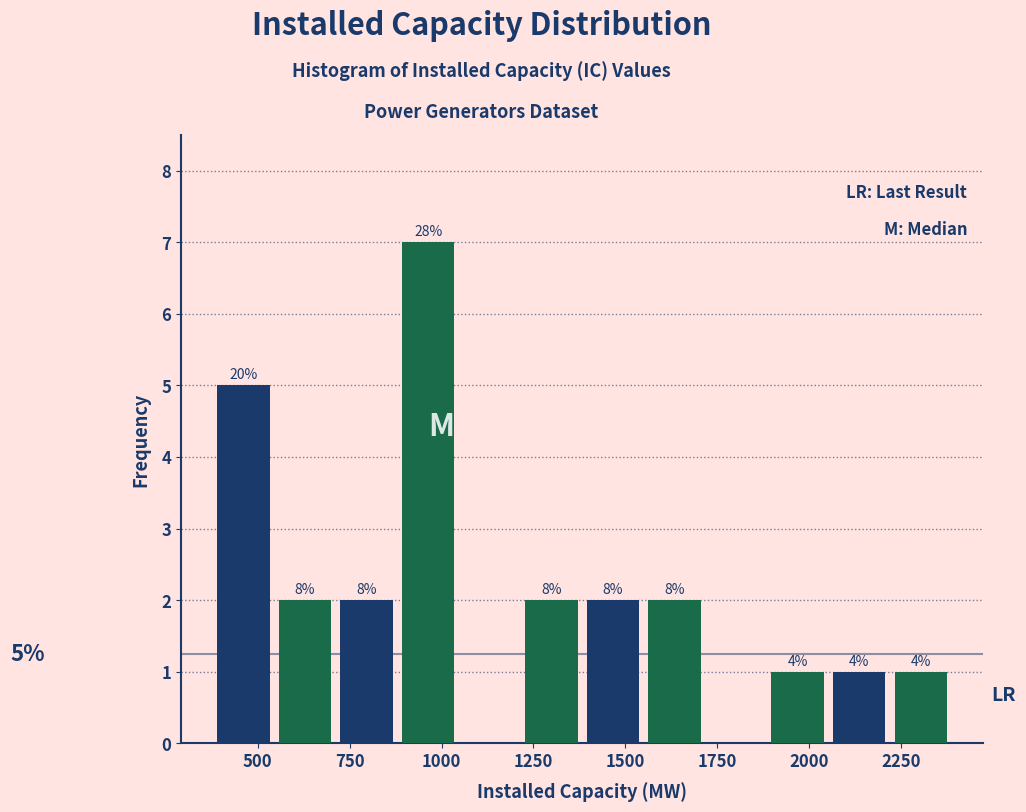

Read against the x-axis, roughly where is the centre of the tallest bar?

950